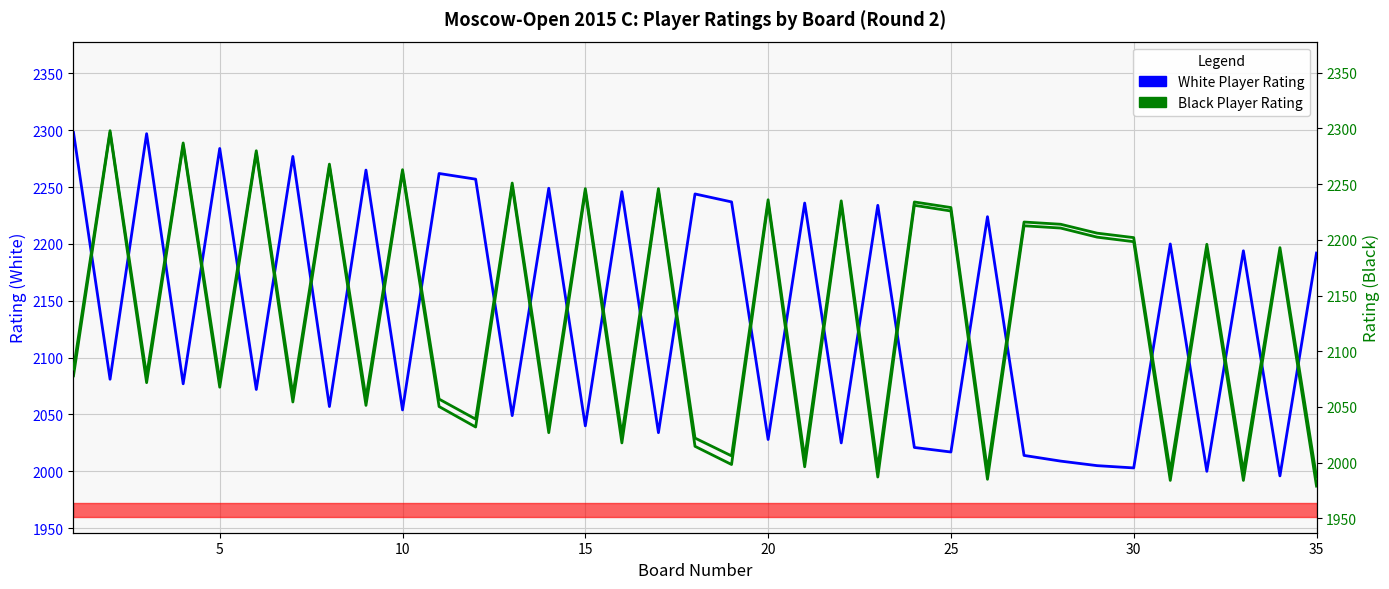

Which series has the largest total across all categories?

Black Player Rating